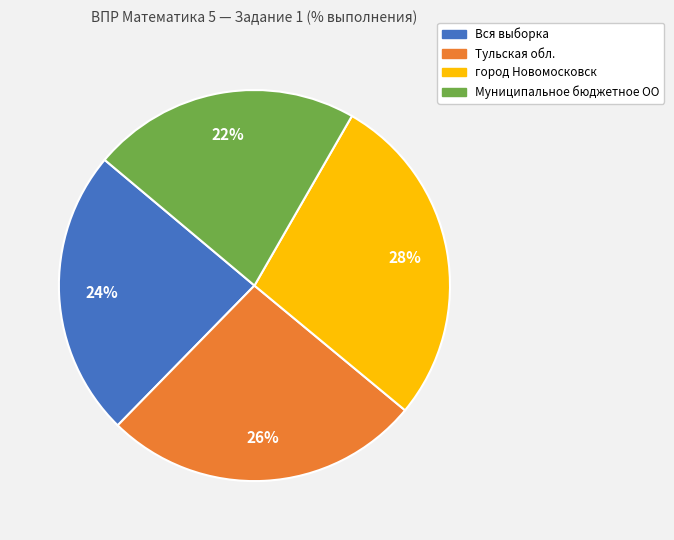

Which has a higher value, Тульская обл. or Вся выборка?

Тульская обл.